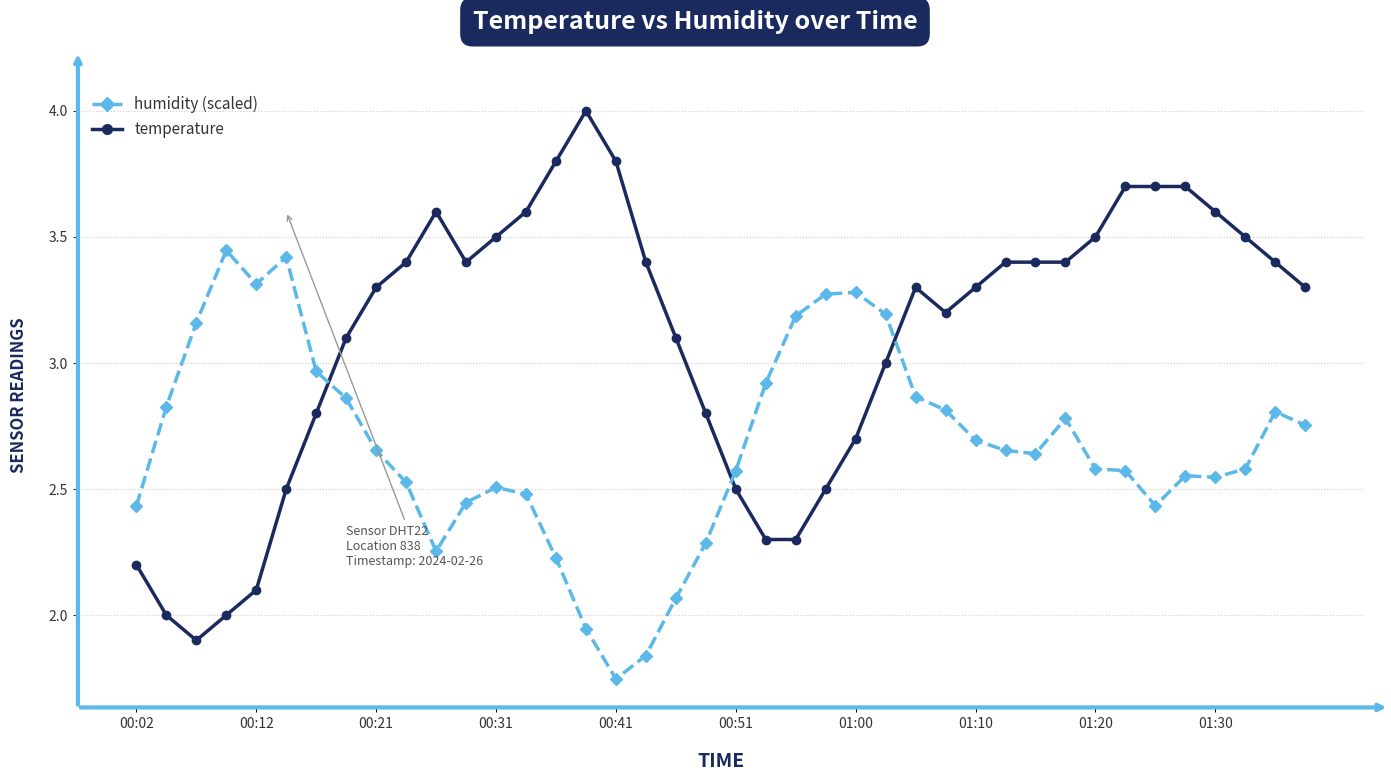

How many values in the humidity (scaled) series are below 2?

3